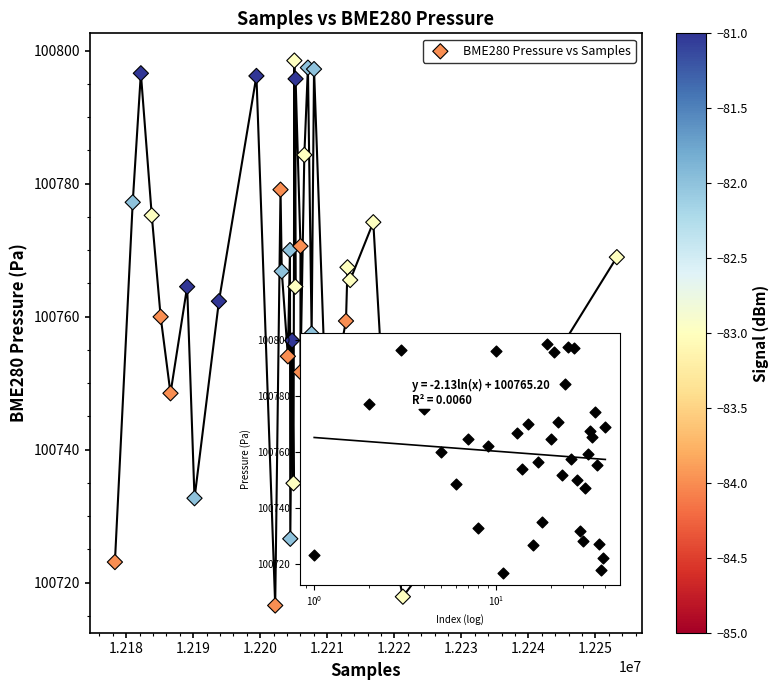

What is the range of Y values (max minus min)?

81.9